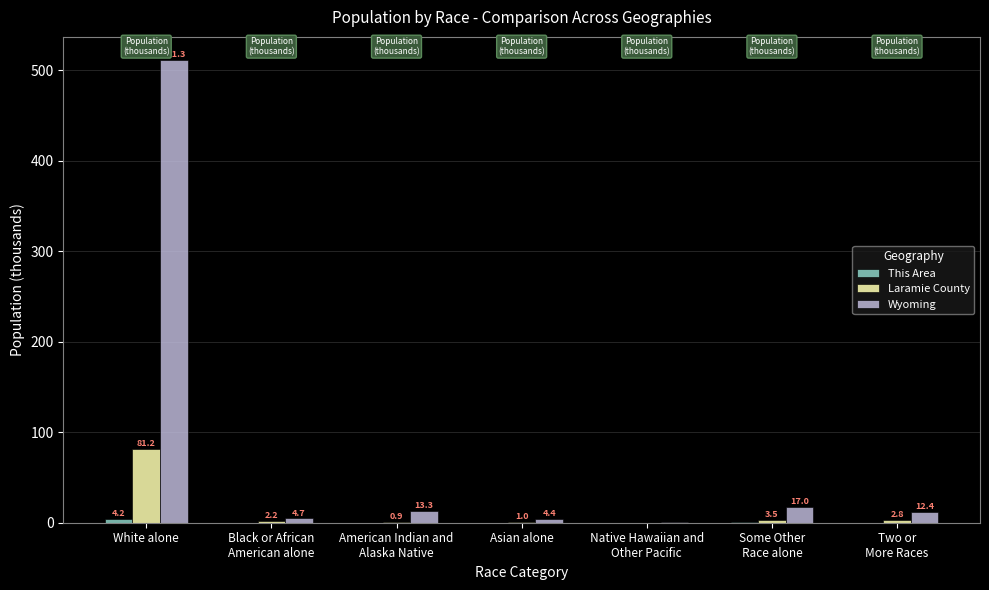

At which category is the sum across all series the highest?

White alone